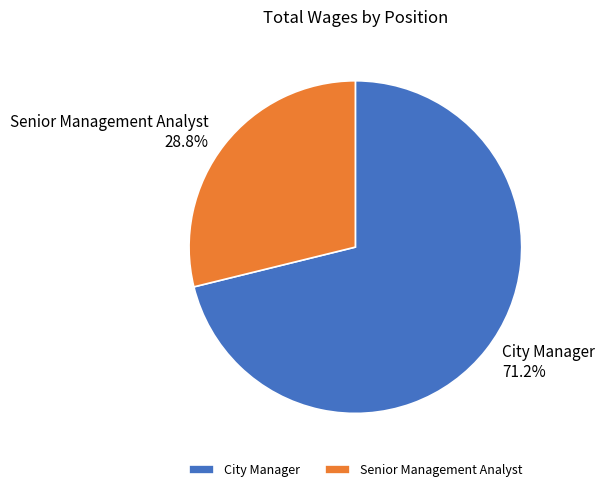

Count the number of slices in the pie.

2